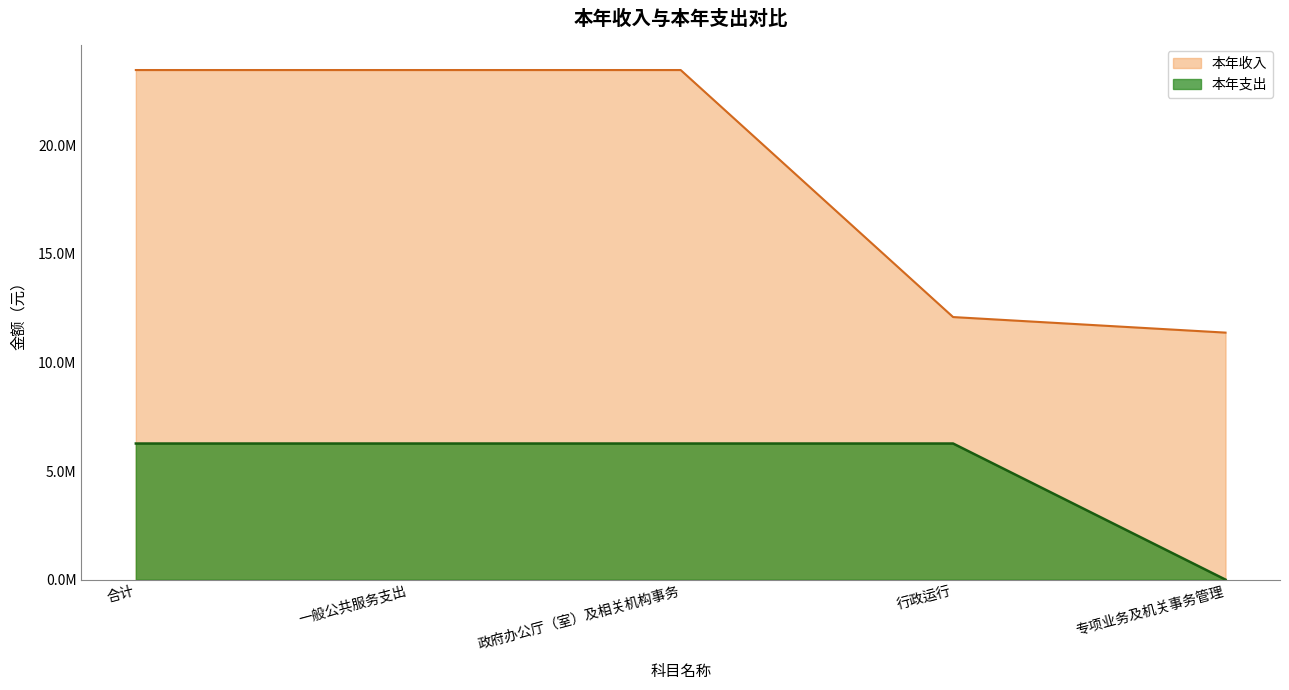

The value of 本年支出 at 一般公共服务支出 is 6266114.9. True or false?

True